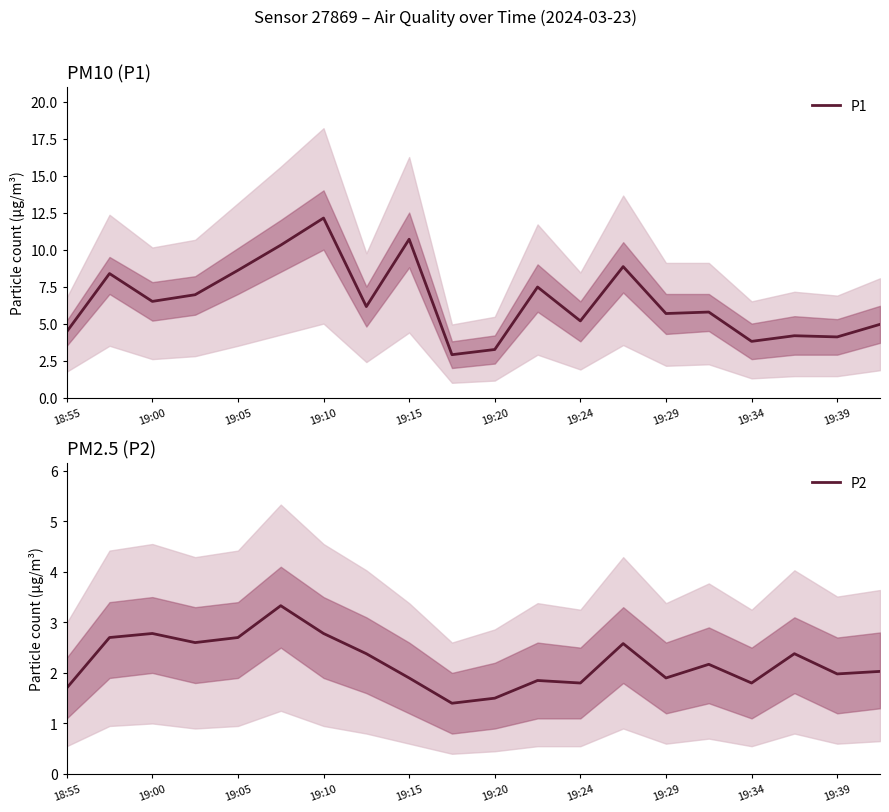

The P2 series shows 0.9 at 19:34. True or false?

False